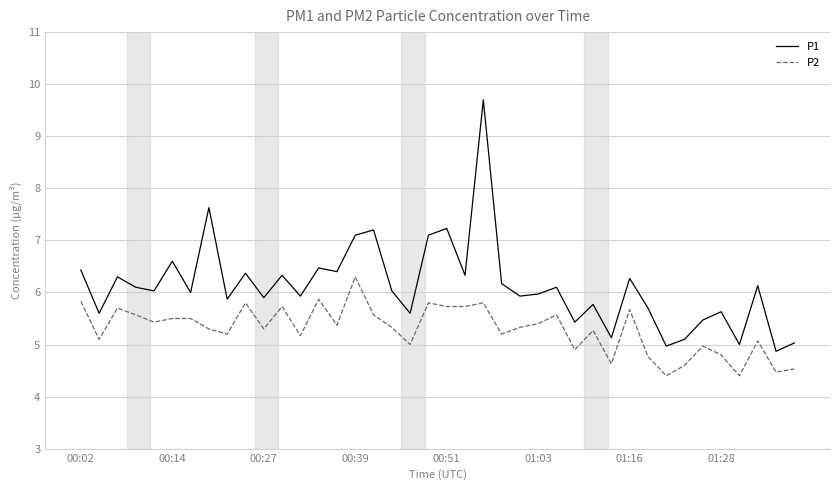

True or false: P2 and P1 cross at least once.

False